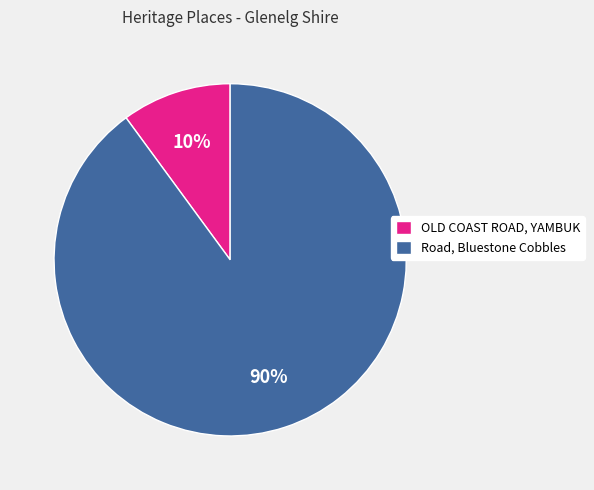

Is it true that Road, Bluestone Cobbles is 90% of the pie?

True